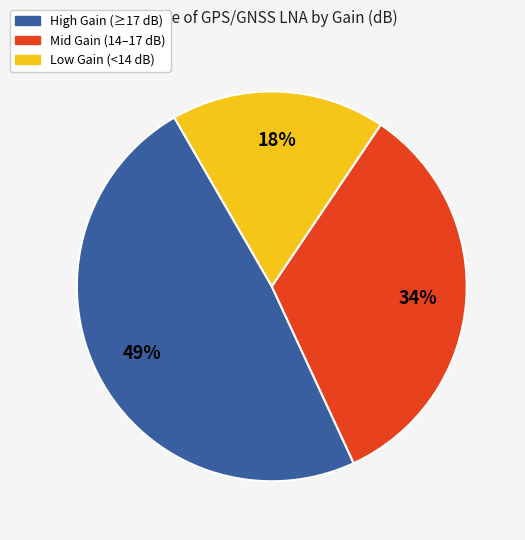

To the nearest percent, what is the average slice percentage?

33%